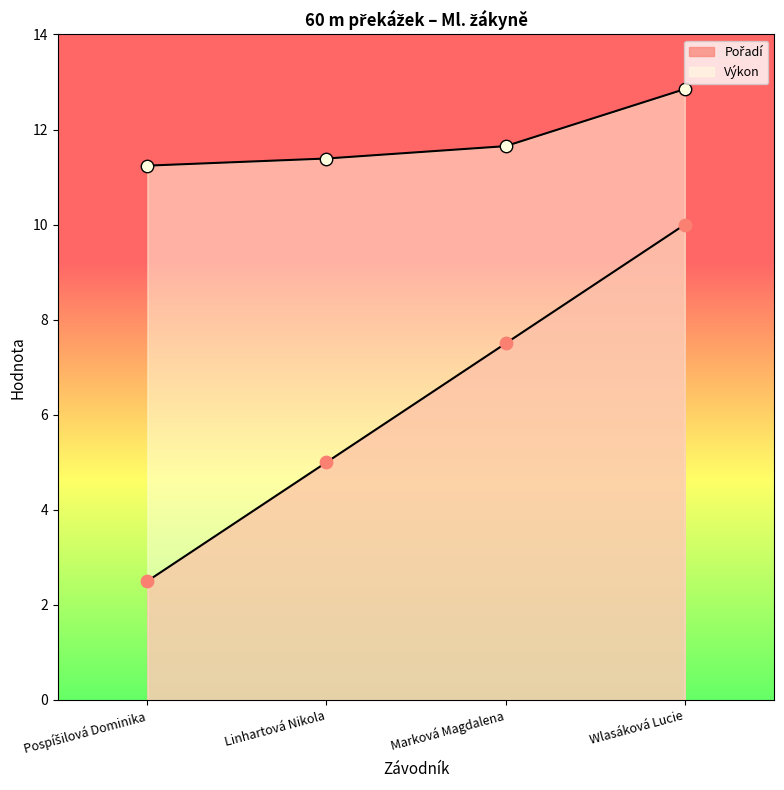

At which category is the sum across all series the highest?

Wlasáková Lucie